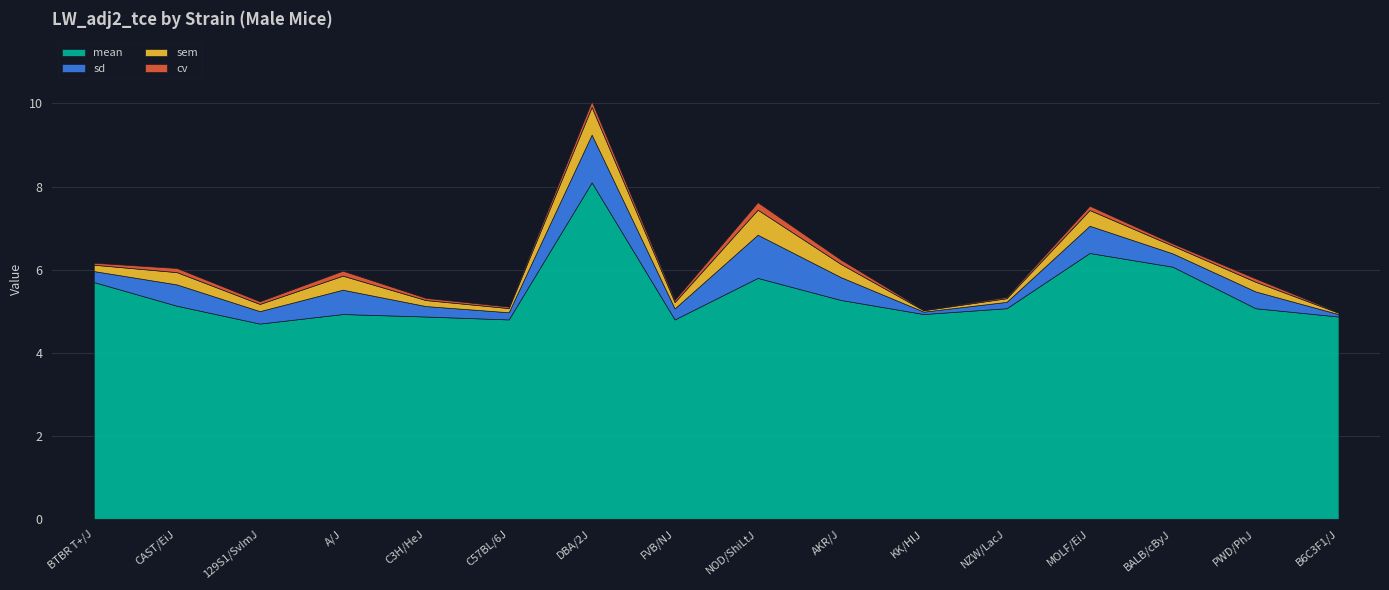

Between NOD/ShiLtJ and AKR/J, which is larger?

NOD/ShiLtJ